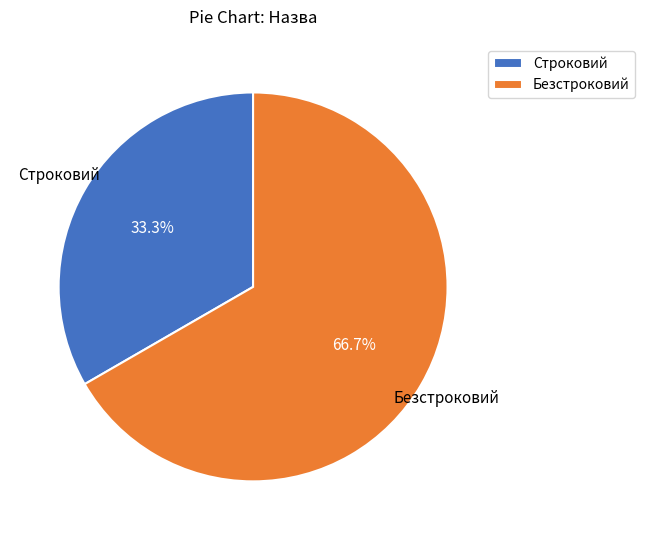

To the nearest percent, what is the difference between the Строковий and Безстроковий slice percentages?

33%